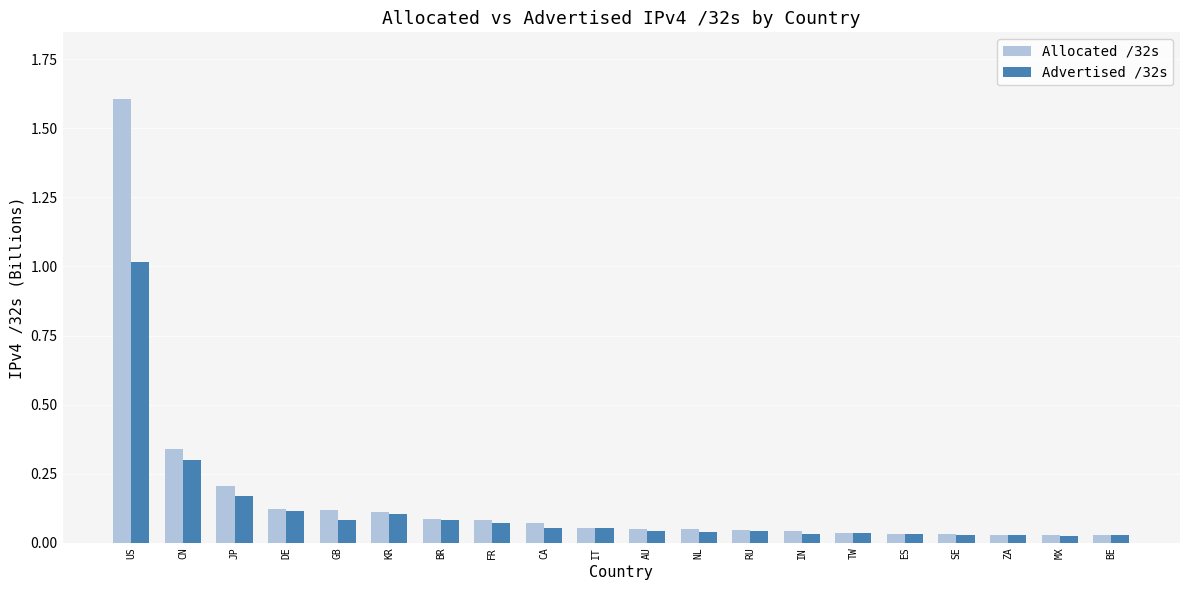

Rank the series by their average value, from highest to lowest.

Allocated /32s, Advertised /32s